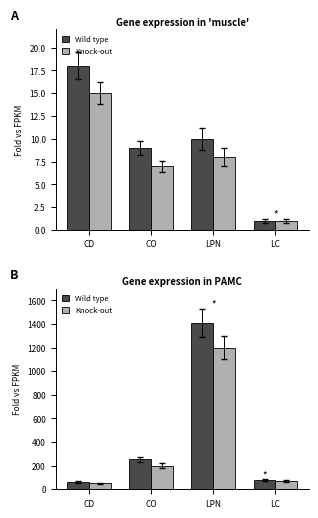

What is the difference between the maximum and minimum values in the Wild type series?

1345.7